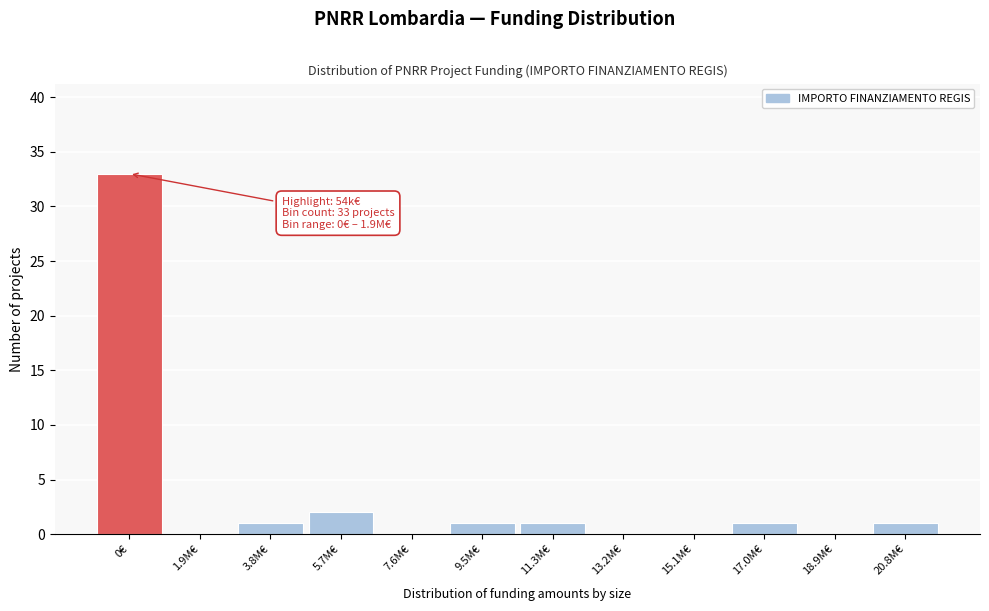

Reading right to left, transcribe all the data shown in this chart.

20.8M€=1	18.9M€=0	17.0M€=1	15.1M€=0	13.2M€=0	11.3M€=1	9.5M€=1	7.6M€=0	5.7M€=2	3.8M€=1	1.9M€=0	0€=33